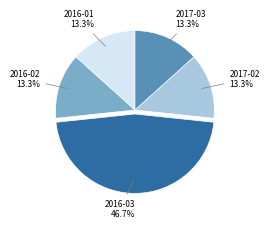

True or false: 2017-02 accounts for 4% of the total.

False